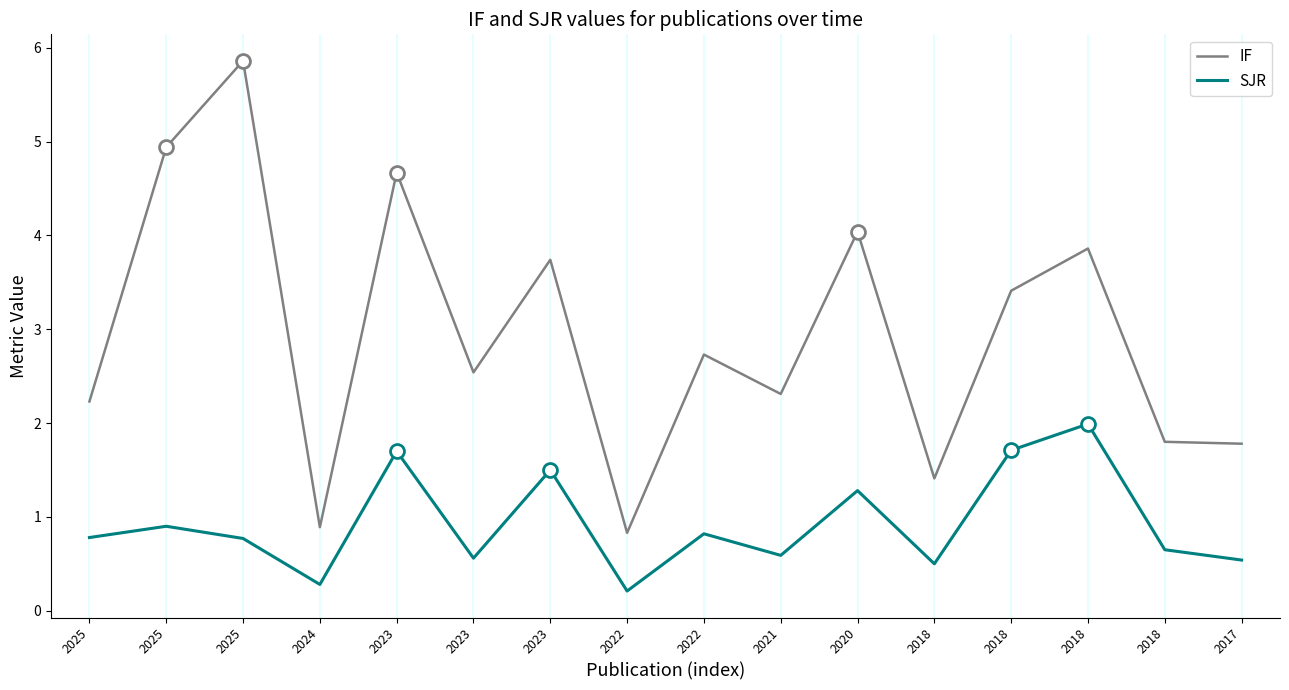

What are all the series names shown in the legend?

IF, SJR